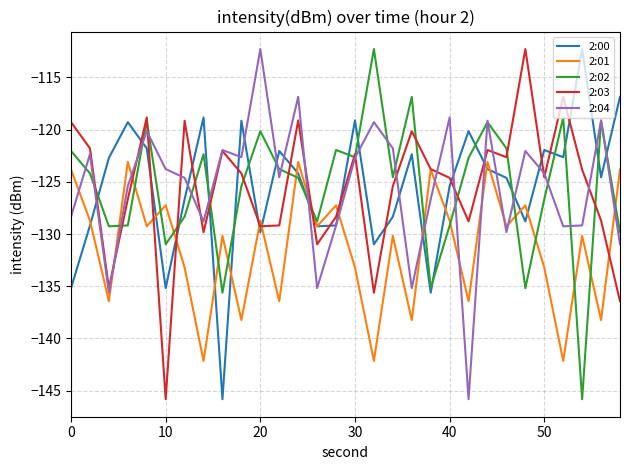

What is the smallest value displayed?

-145.8